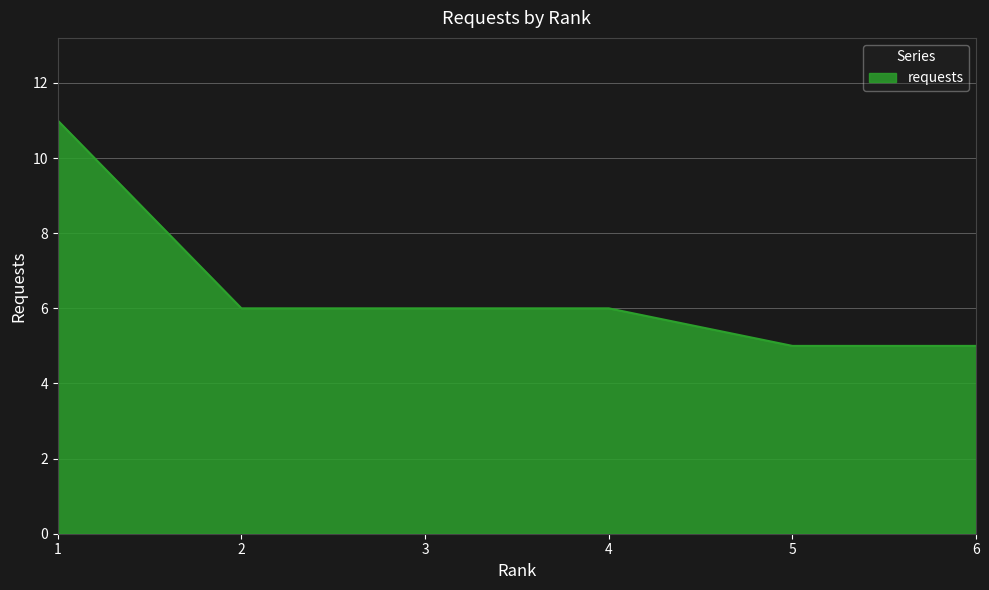

Approximately how many times larger is the value at 2 compared to 1?

0.5